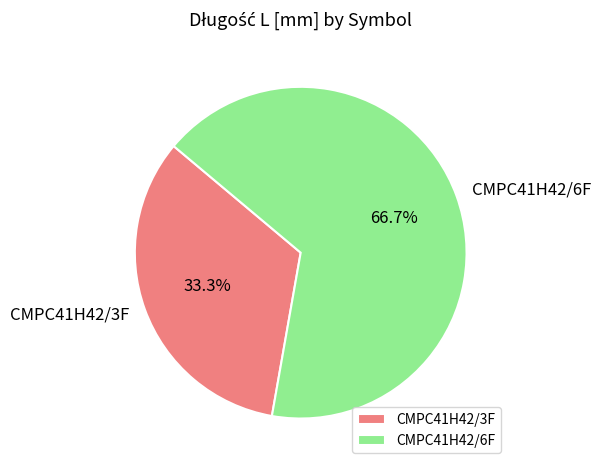

How many slices are in this pie chart?

2